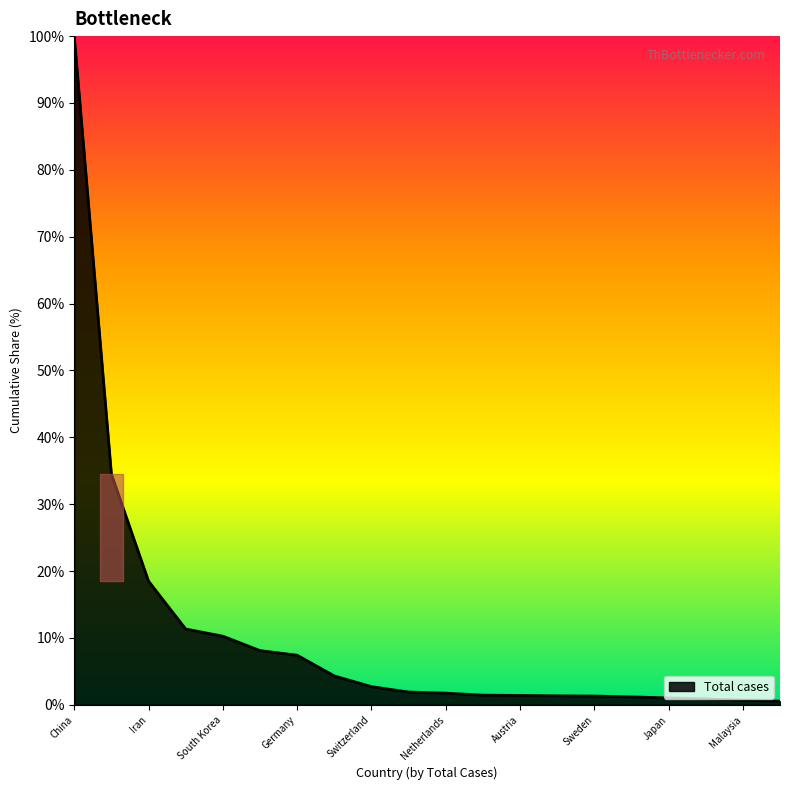

How many lines are shown in the chart?

1